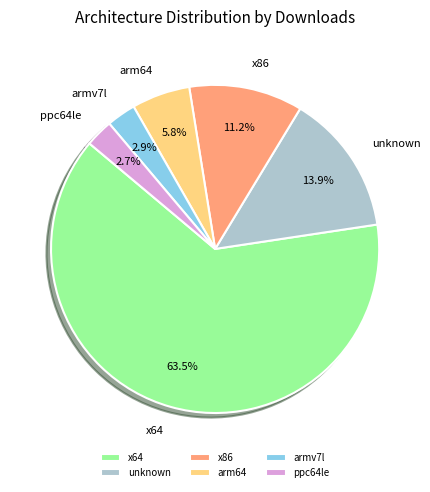

Combined, do unknown and ppc64le account for over 50%?

No